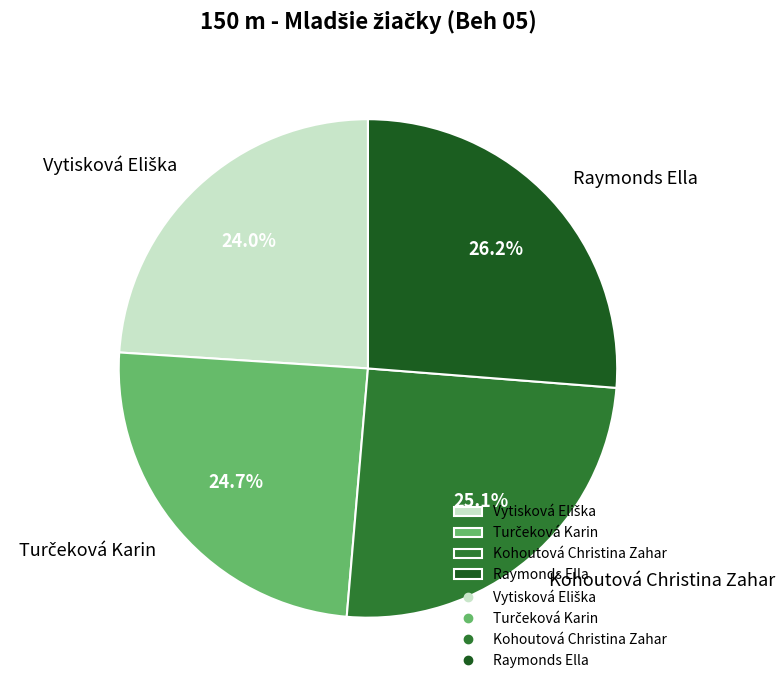

How much of the chart is everything except Kohoutová Christina Zahar?

74.9%